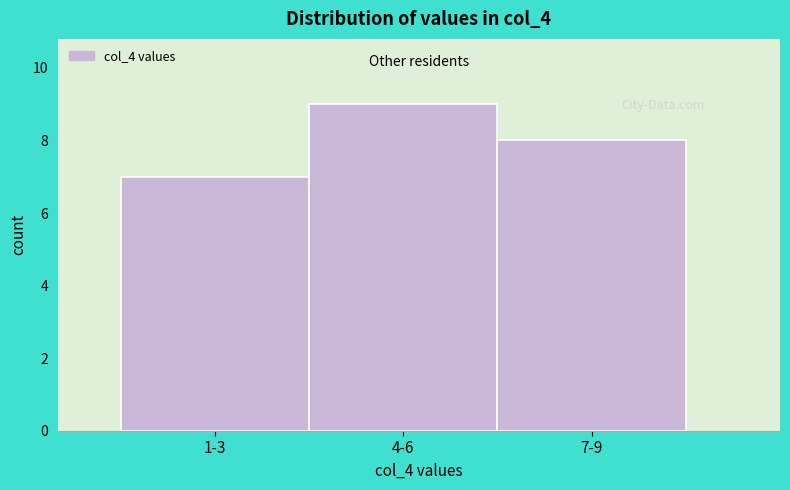

Reading right to left, transcribe all the data shown in this chart.

8	9	7